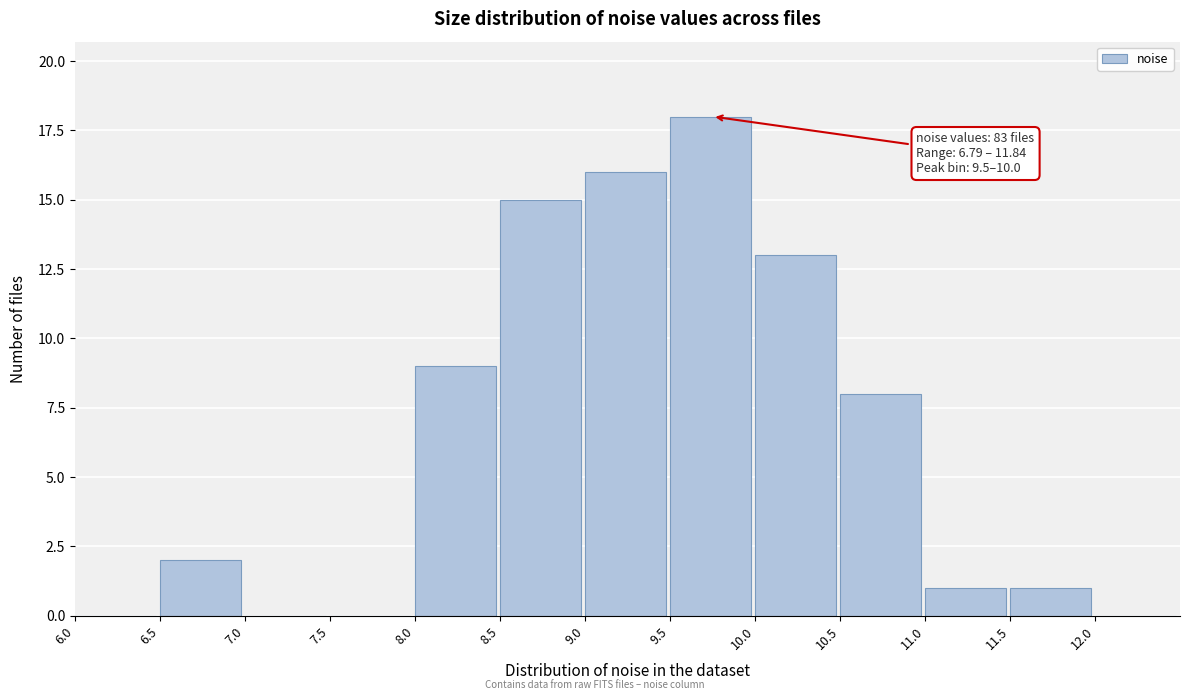

Over which range of the x-axis is the bar tallest?

9.5 to 10.0